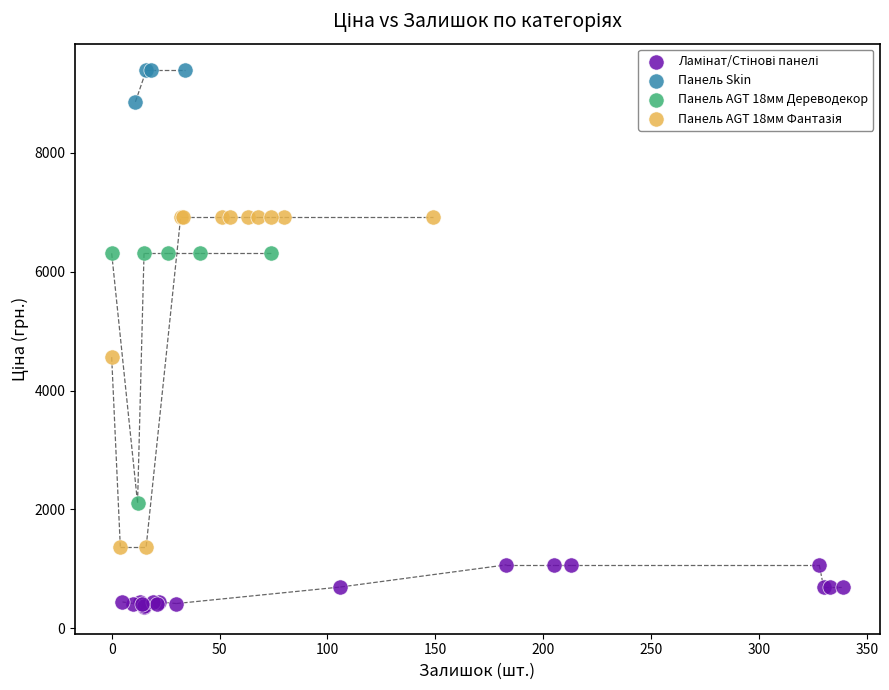

Which series reaches the maximum Y coordinate?

Панель Skin